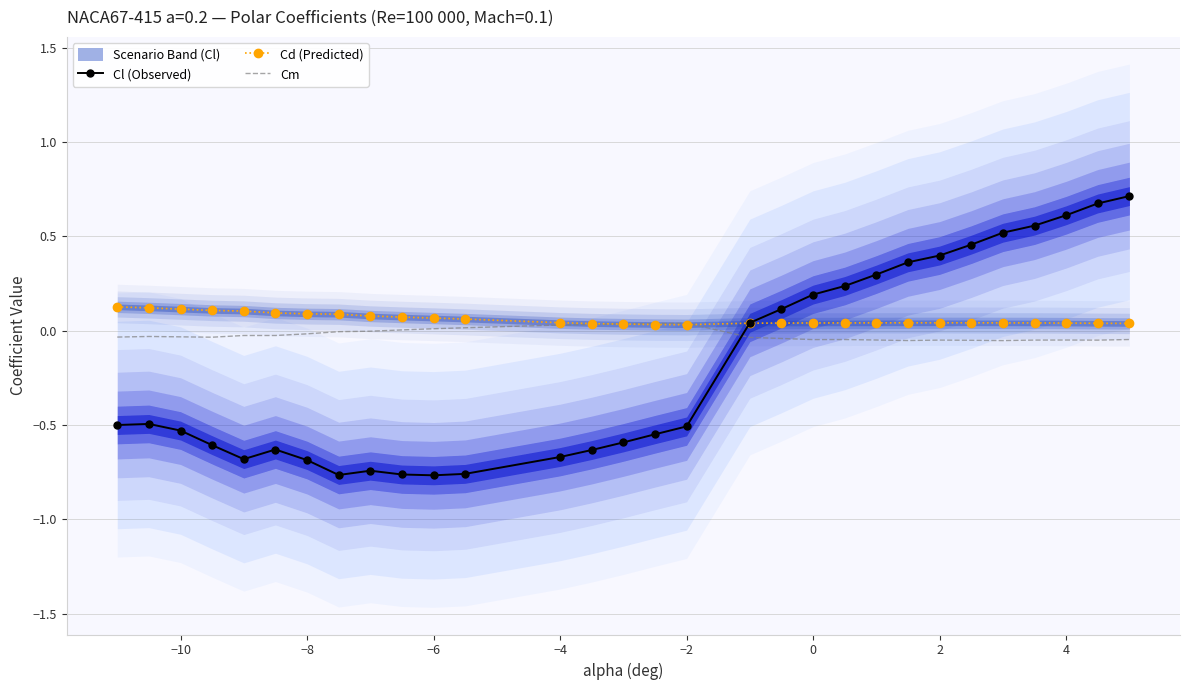

Rank the series by their average value, from lowest to highest.

Cl (Observed), Cm, Cd (Predicted)